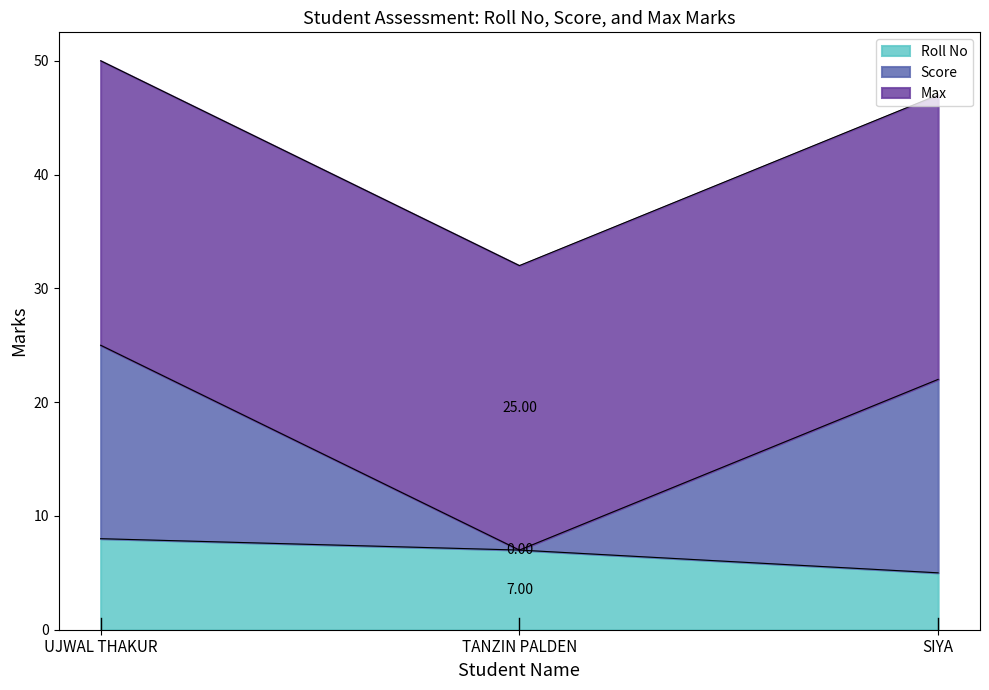

What is the total value across all series at TANZIN PALDEN?

32